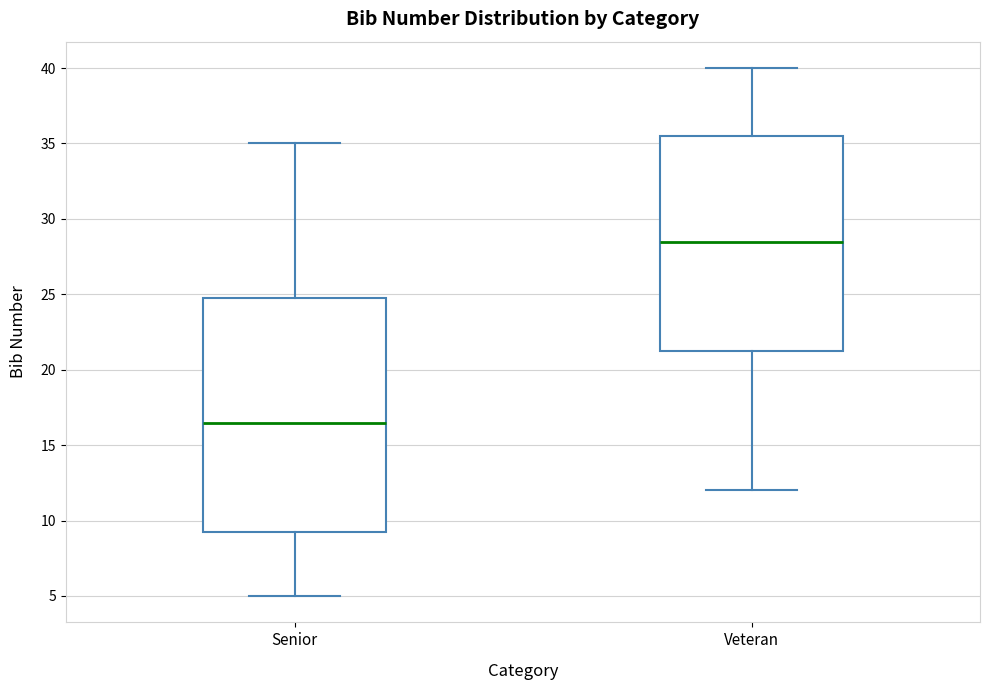

Reading left to right, read every box against the y-axis: the position of its median line, the range the box covers, and the ends of its whiskers. The values are not printed on the chart, so give them approximately, as read against the axis.

Senior: median 16.5, box 9.5 to 25.0, whiskers 5.0 to 35.0
Veteran: median 28.5, box 21.5 to 35.5, whiskers 12.0 to 40.0